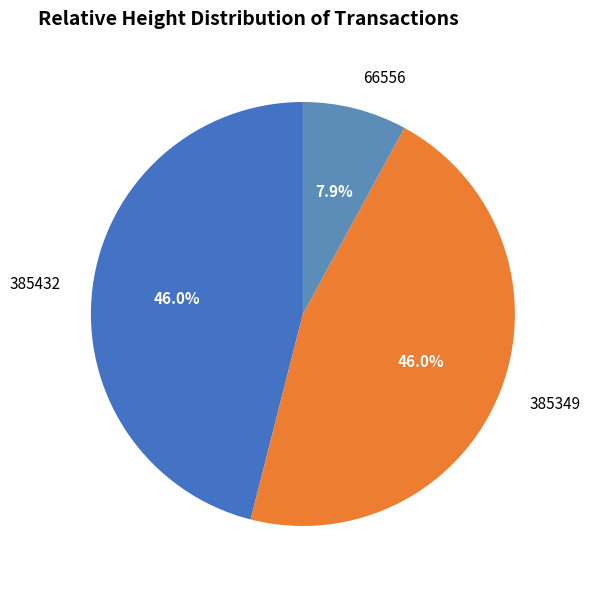

How many segments does this pie chart have?

3